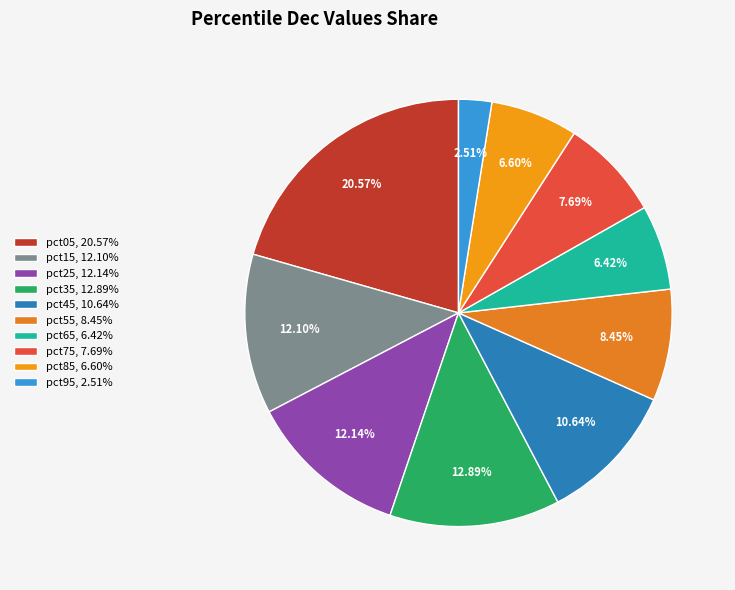

What is the smallest slice in the pie chart?

pct95